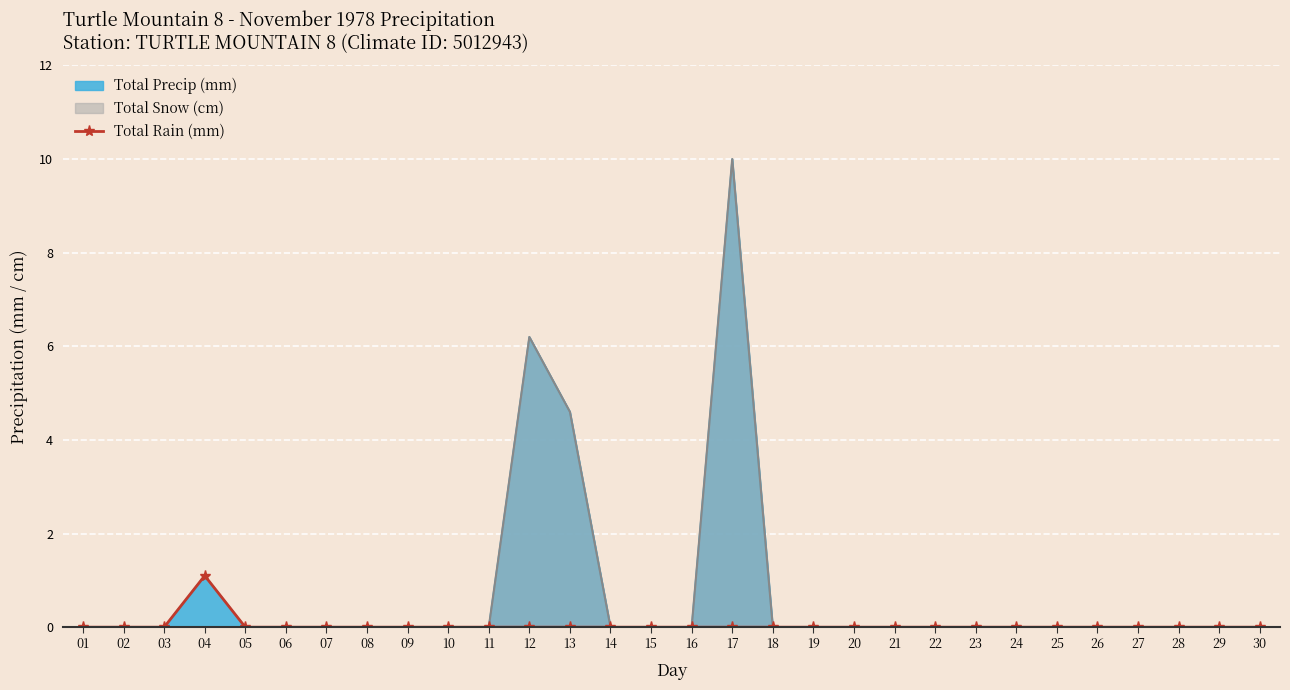

Reading left to right, extract all data points from this chart.

0.0	0.0	0.0	1.1	0.0	0.0	0.0	0.0	0.0	0.0	0.0	0.0	0.0	0.0	0.0	0.0	0.0	0.0	0.0	0.0	0.0	0.0	0.0	0.0	0.0	0.0	0.0	0.0	0.0	0.0